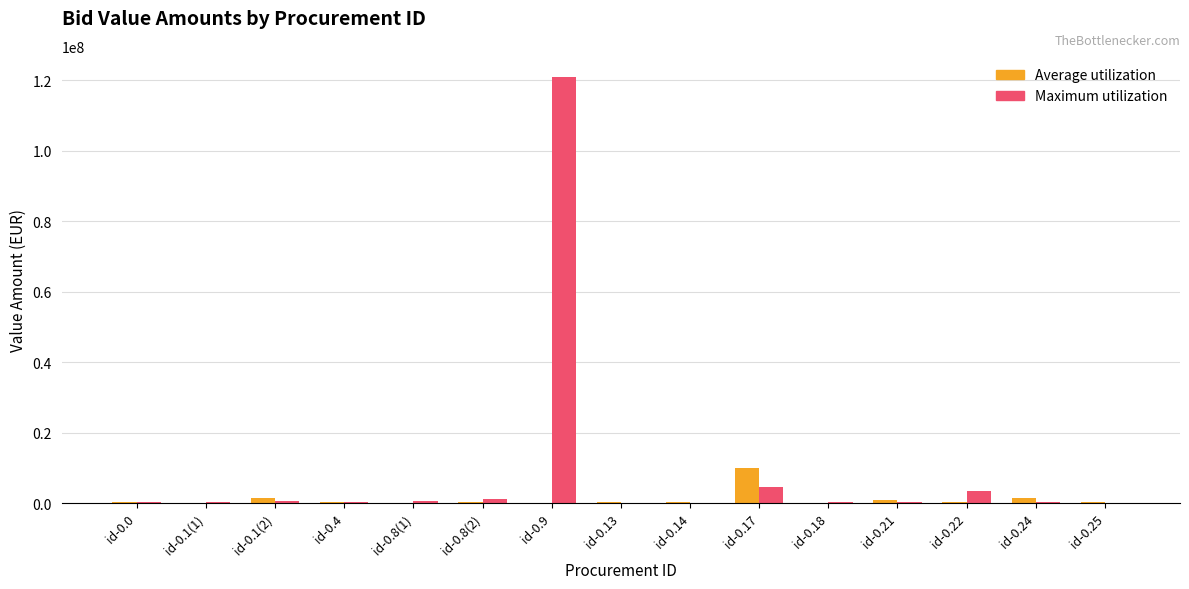

At which category does the chart reach its peak across all series?

id-0.9